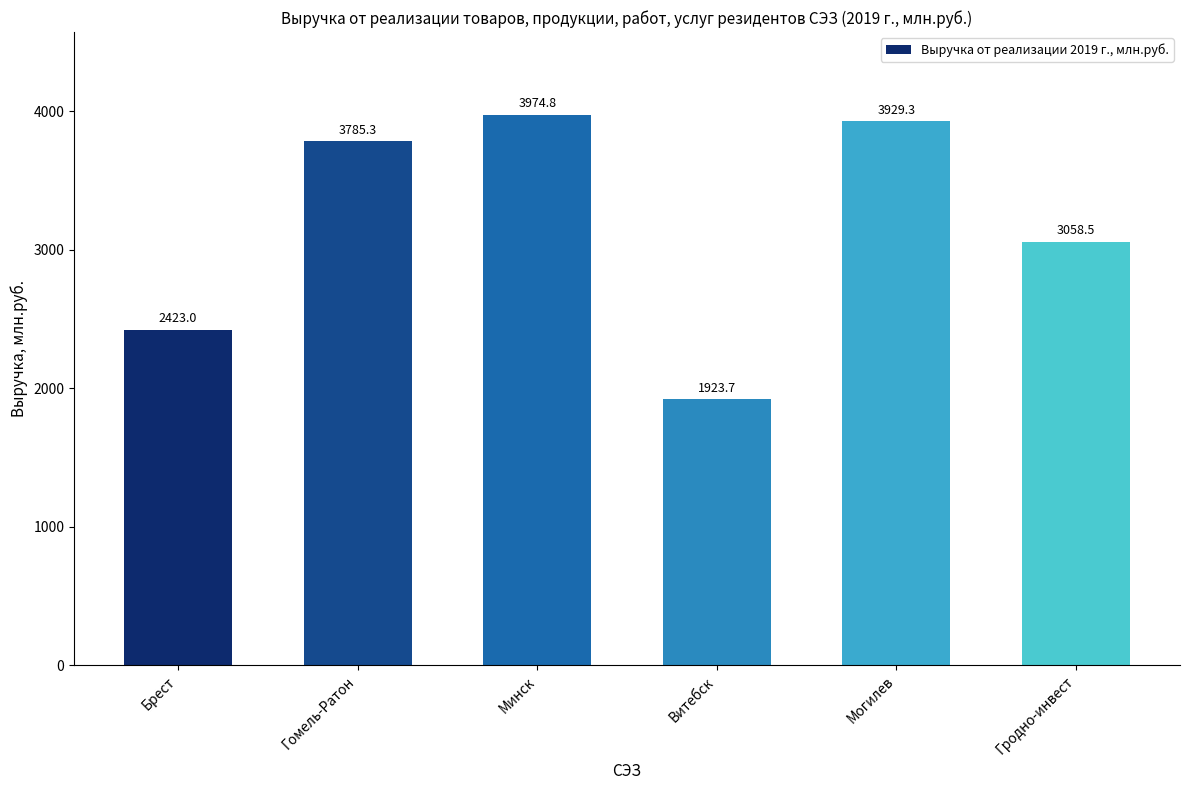

List the labels in order of value, largest first.

Минск, Могилев, Гомель-Ратон, Гродно-инвест, Брест, Витебск